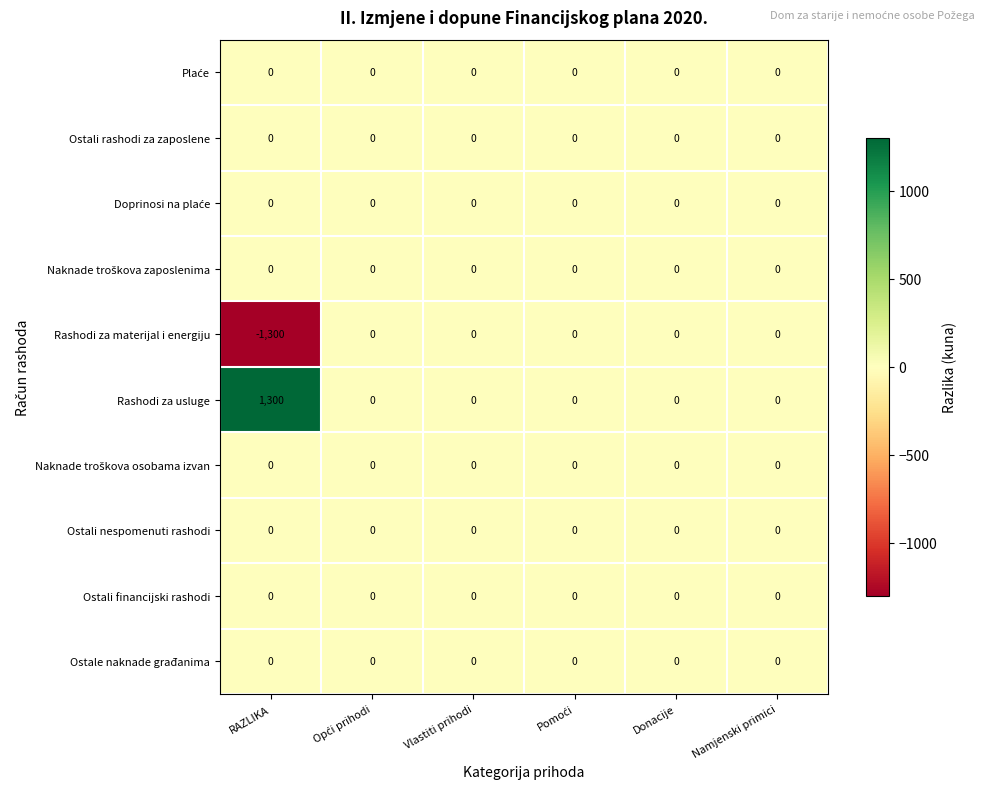

What is the maximum value shown in the chart?

1300